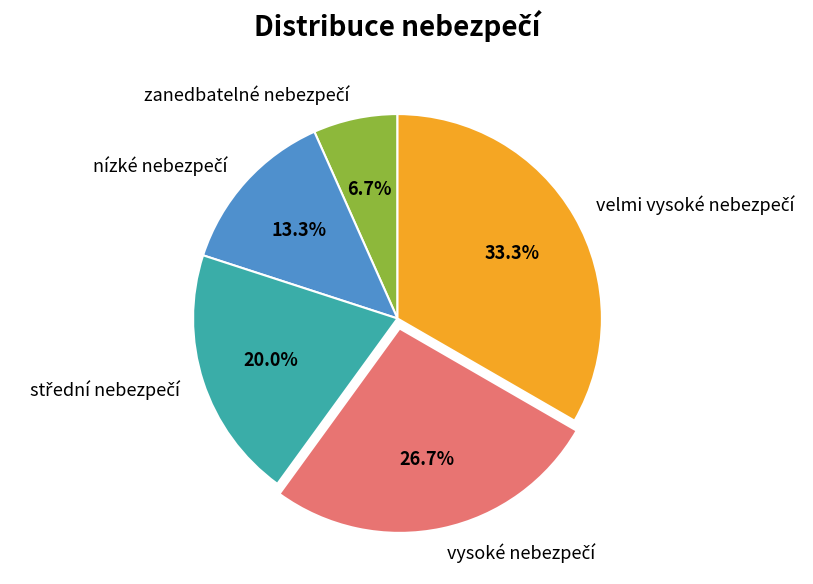

Is there a majority slice in this chart?

No